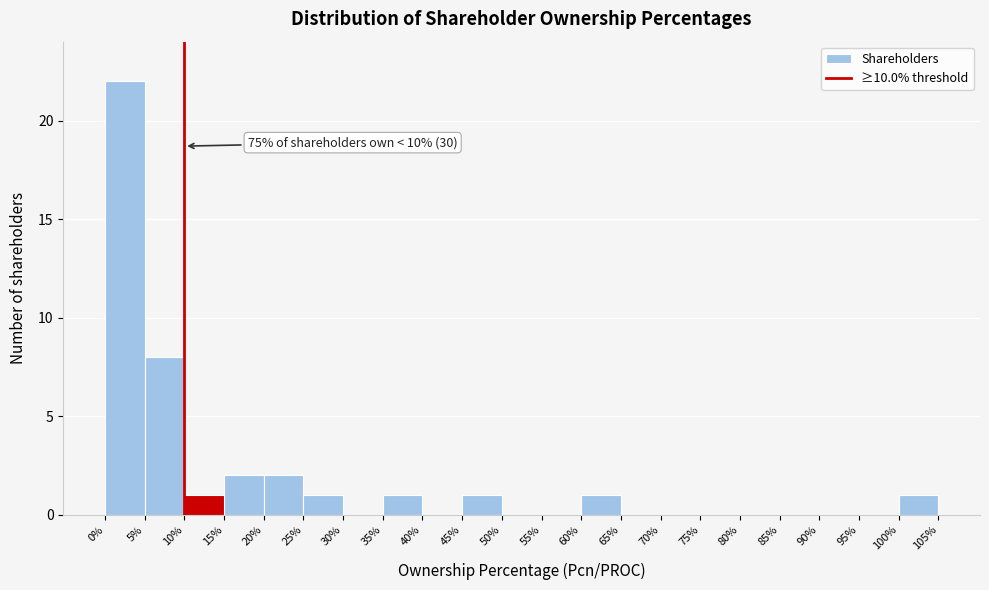

Which range on the x-axis has the tallest bar?

0% to 5%